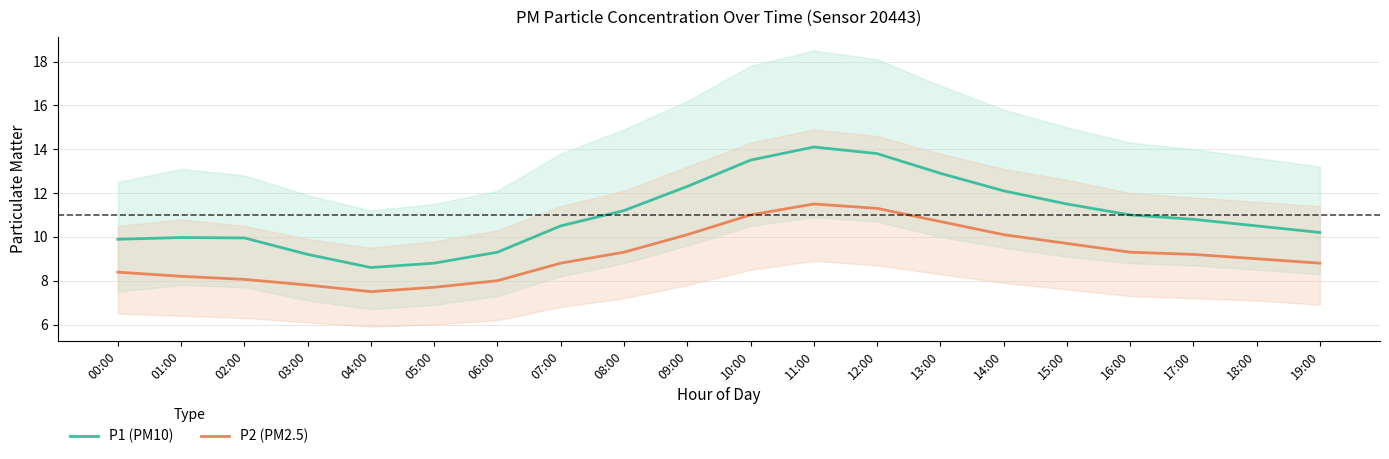

Is the value of P1 (PM10) at 12:00 greater than the value of P2 (PM2.5) at 06:00?

Yes